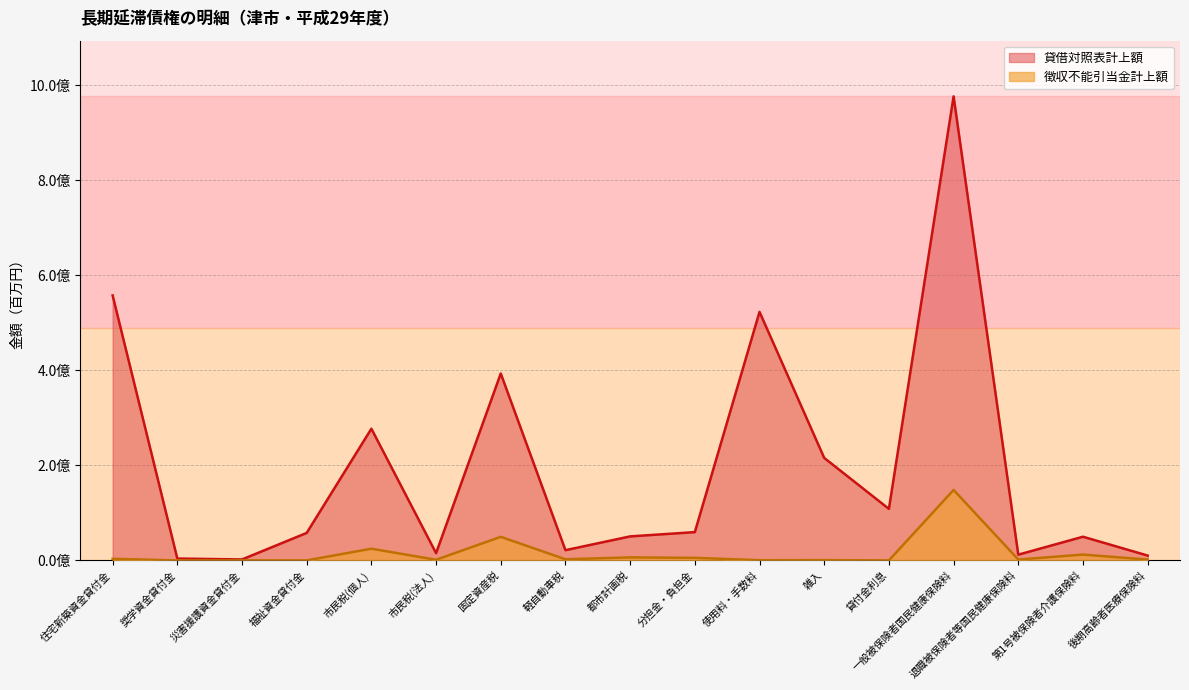

Reading left to right, what are all the values shown in this chart?

貸借対照表計上額: 557915664	3913000	1982648	57854187	277287895	15269873	393503862	21503952	50544441	59554458	523268305	215788855	108480635	977114240	12082638	49831043	10190710
徴収不能引当金計上額: 3354086	0	0	0	24626299	1356137	49634047	2396589	6346506	5414896	470950	640064	0	148389170	1844710	12262575	1699909